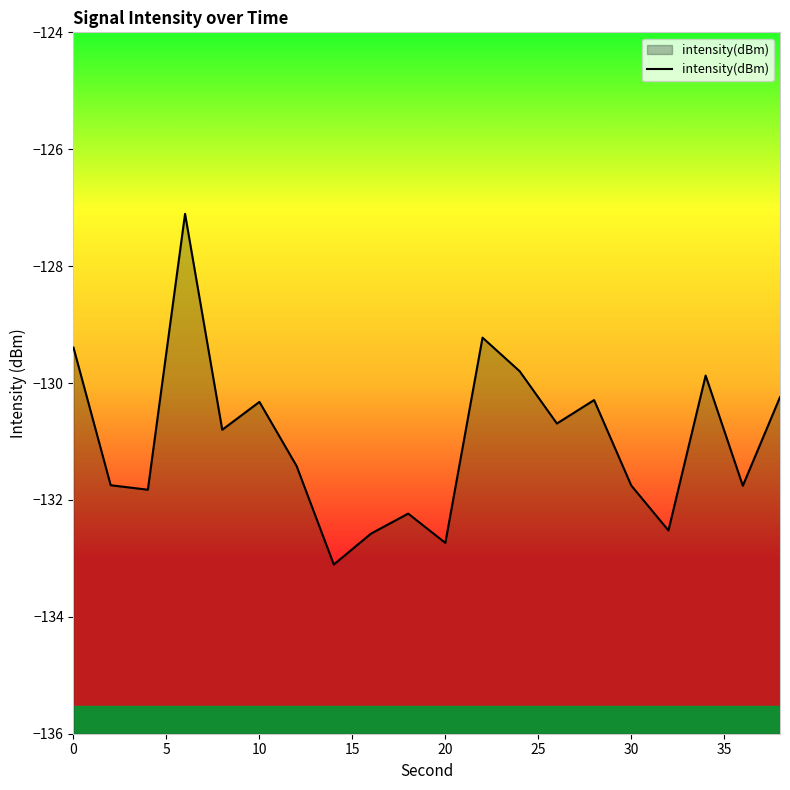

What is the difference between the maximum and minimum values?

6.0